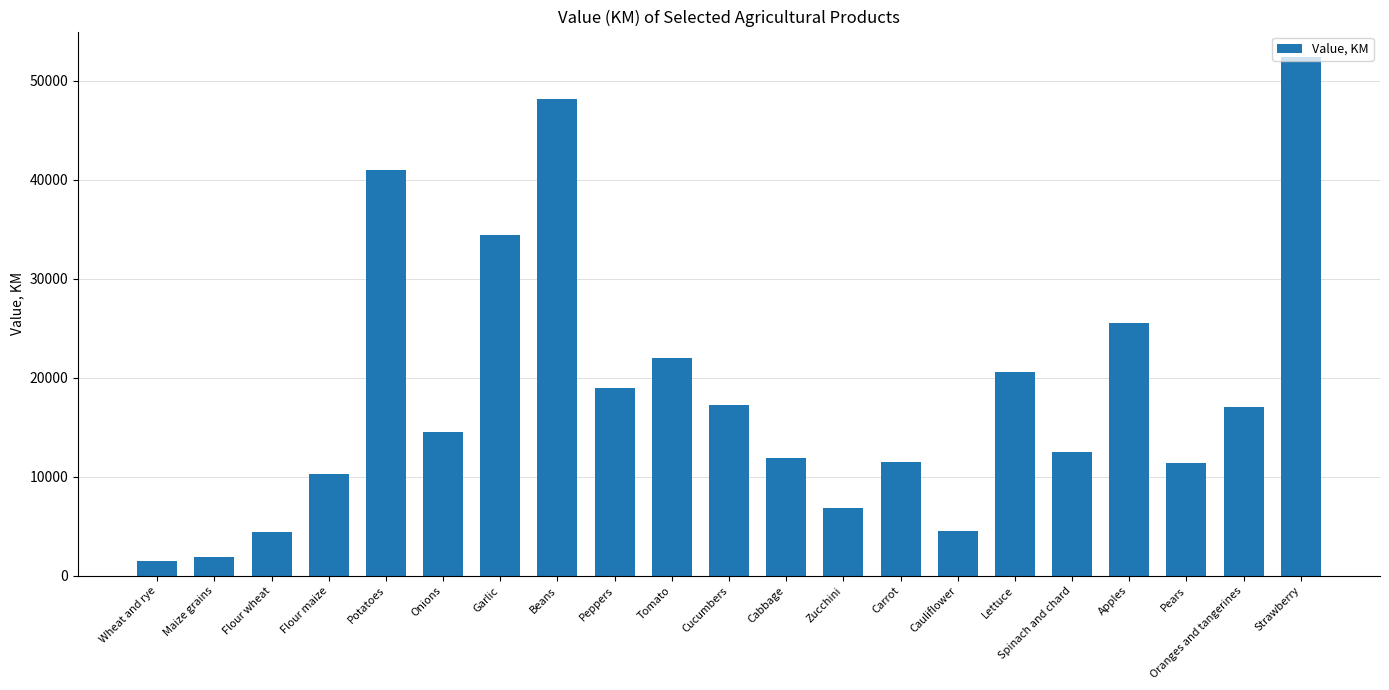

Between Flour wheat and Onions, which is larger?

Onions